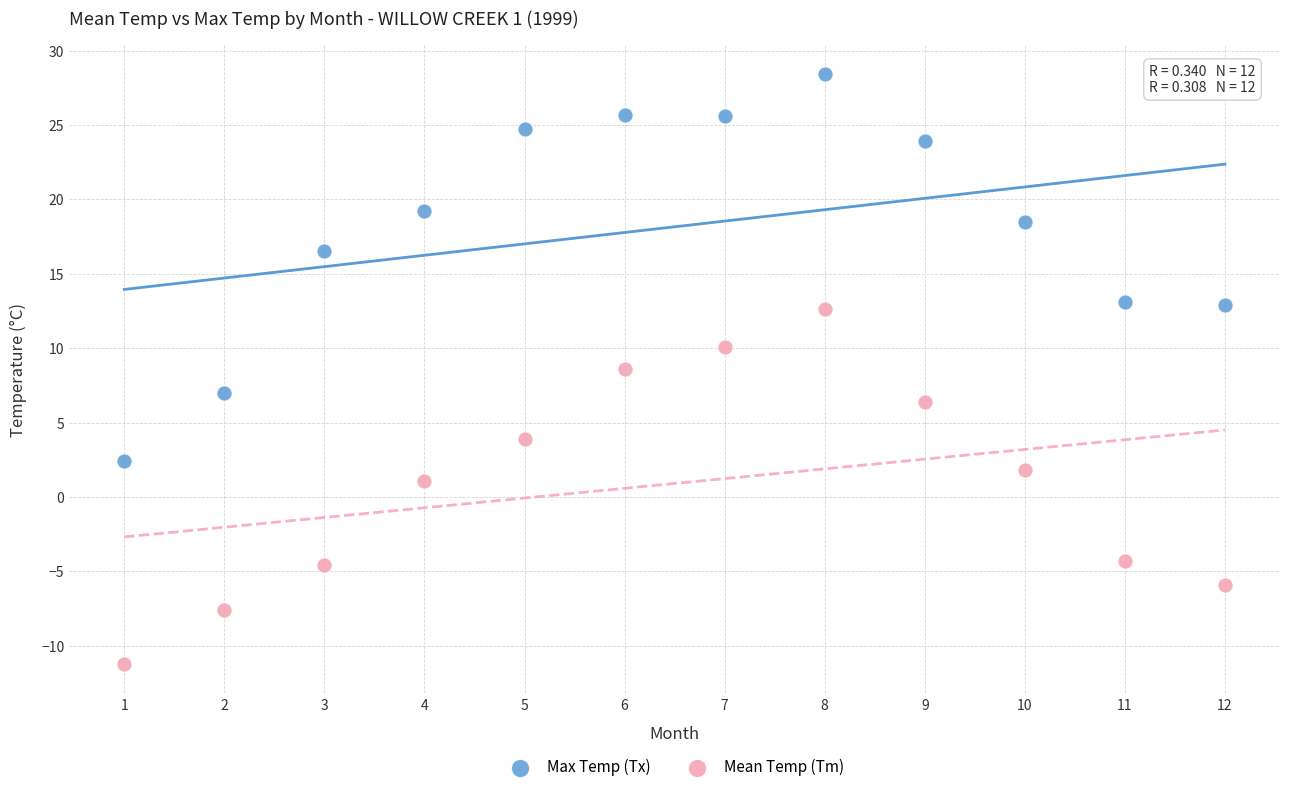

Which series reaches the minimum Y coordinate?

Mean Temp (Tm)